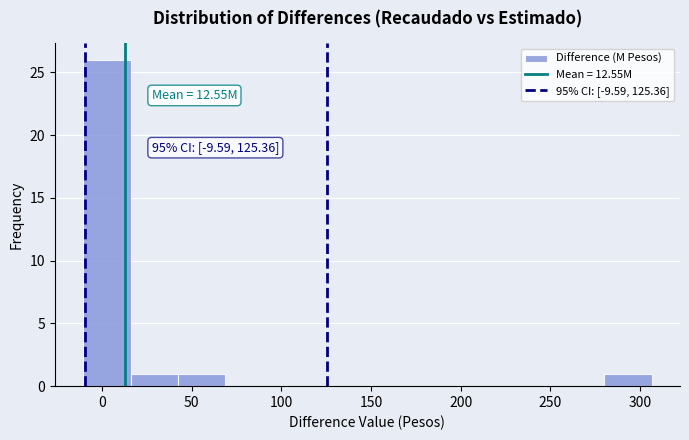

Which range on the x-axis has the tallest bar?

-10 to 15